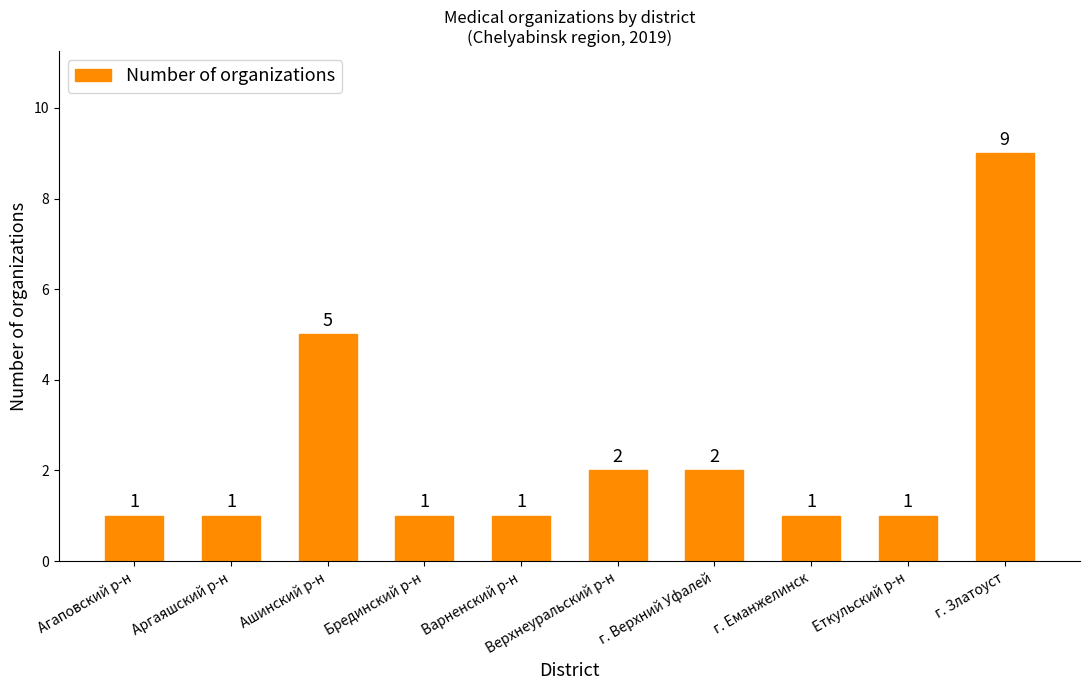

What is the maximum value shown in the chart?

9